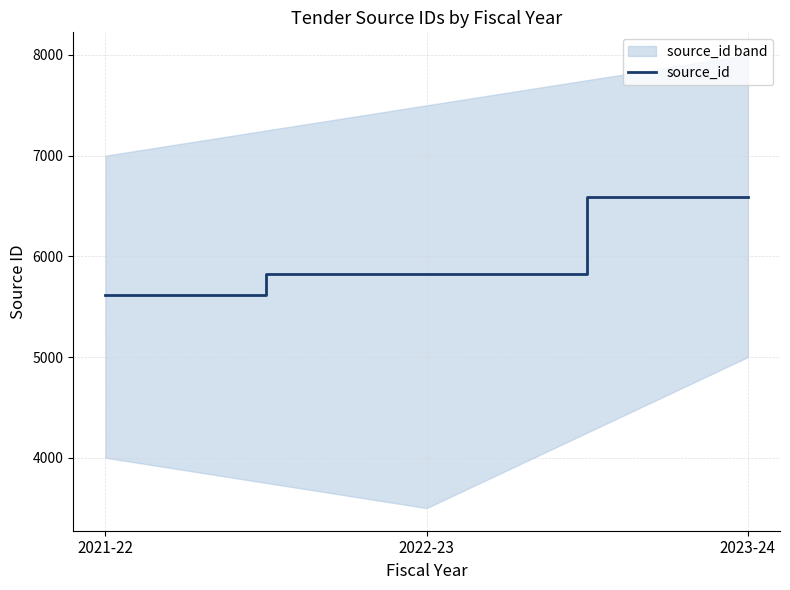

Is it true that the value at 2022-23 is 5821?

True